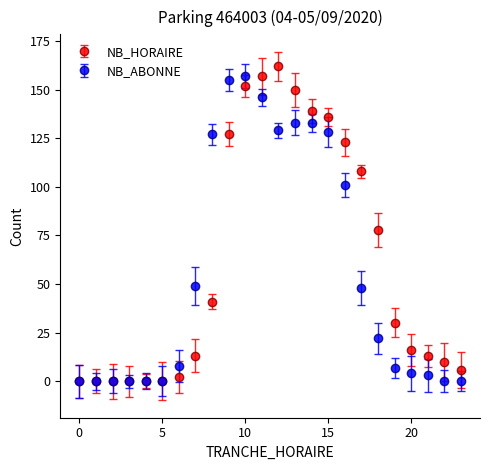

At how many categories does at least one series exceed 38?

12